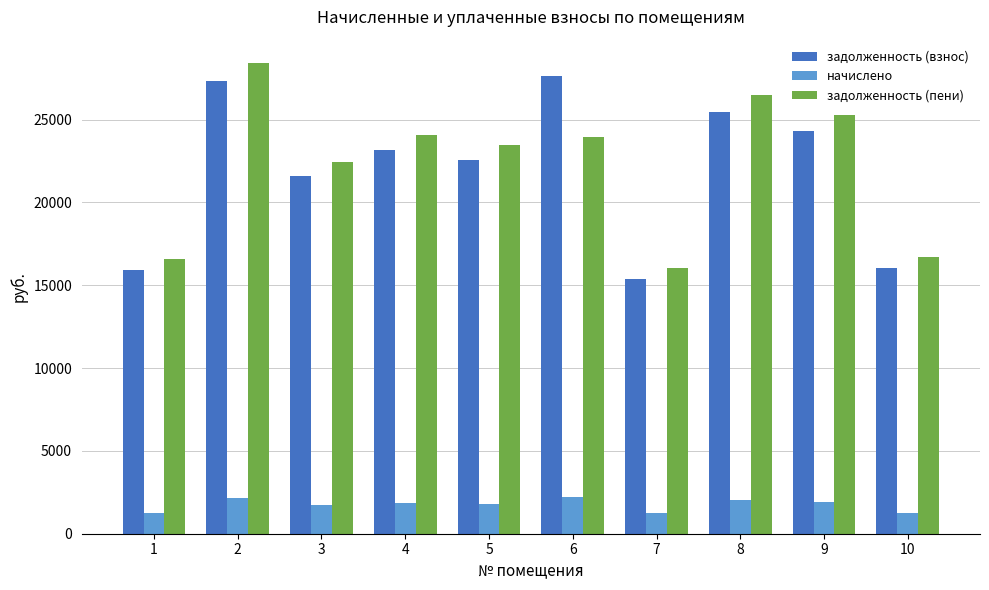

At how many categories does at least one series exceed 8093?

10